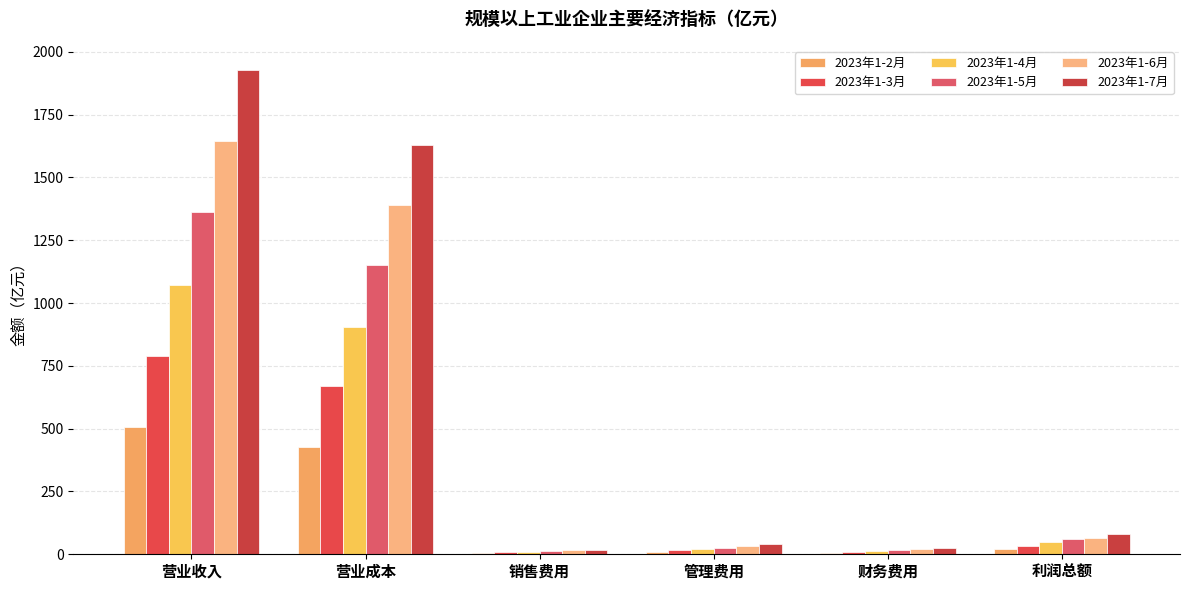

Reading left to right, what are all the values shown in this chart?

2023年1-2月: 505.5	425.6	4.6	9.7	6.6	22.0
2023年1-3月: 788.7	667.8	7.4	15.3	10.1	34.0
2023年1-4月: 1070.7	905.1	10.1	21.4	13.4	47.8
2023年1-5月: 1363.1	1152.5	12.7	26.9	16.6	61.9
2023年1-6月: 1644.0	1391.9	15.7	32.8	19.9	63.0
2023年1-7月: 1927.2	1628.0	18.6	39.5	23.3	82.2